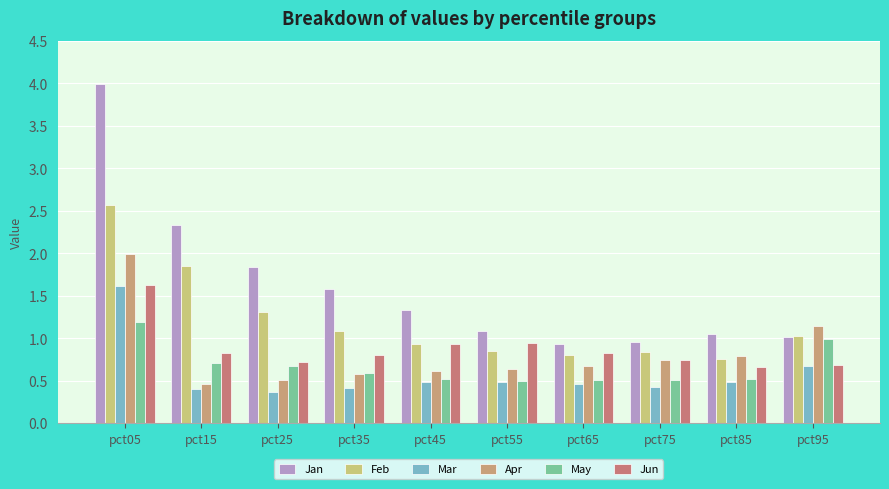

How many bars are there in total?

60